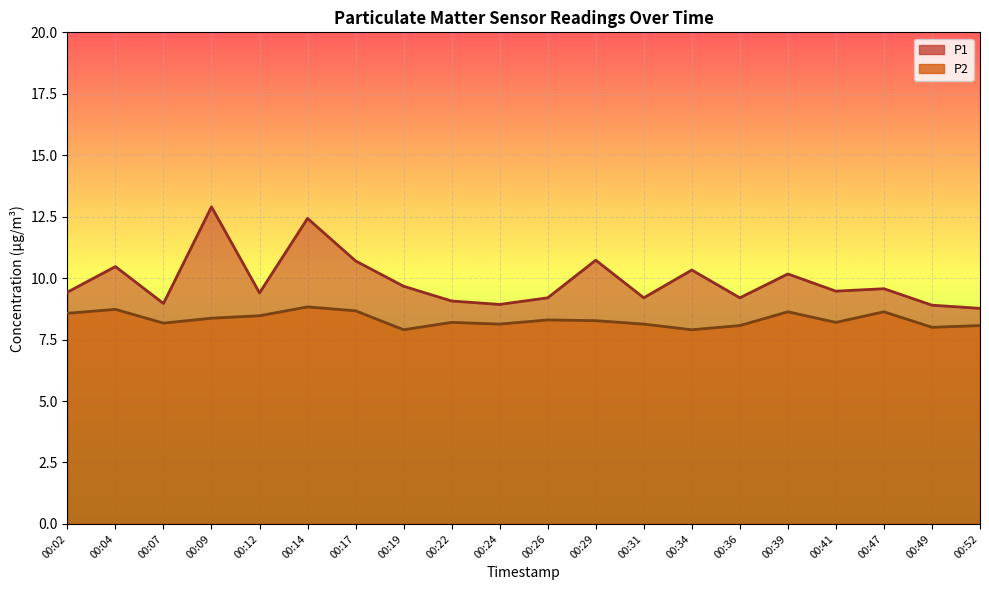

Reading right to left, list all the values displayed in this chart.

P1: 00:52=8.8	00:49=8.9	00:47=9.6	00:41=9.5	00:39=10.2	00:36=9.2	00:34=10.3	00:31=9.2	00:29=10.7	00:26=9.2	00:24=8.9	00:22=9.1	00:19=9.7	00:17=10.7	00:14=12.4	00:12=9.4	00:09=12.9	00:07=9.0	00:04=10.5	00:02=9.4
P2: 00:52=8.1	00:49=8.0	00:47=8.6	00:41=8.2	00:39=8.6	00:36=8.1	00:34=7.9	00:31=8.1	00:29=8.3	00:26=8.3	00:24=8.1	00:22=8.2	00:19=7.9	00:17=8.7	00:14=8.8	00:12=8.5	00:09=8.4	00:07=8.2	00:04=8.7	00:02=8.6